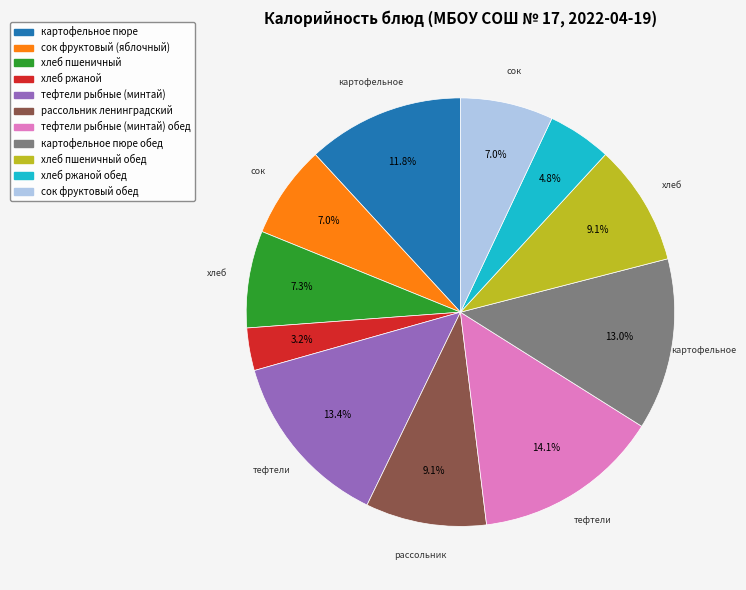

Is there a majority slice in this chart?

No